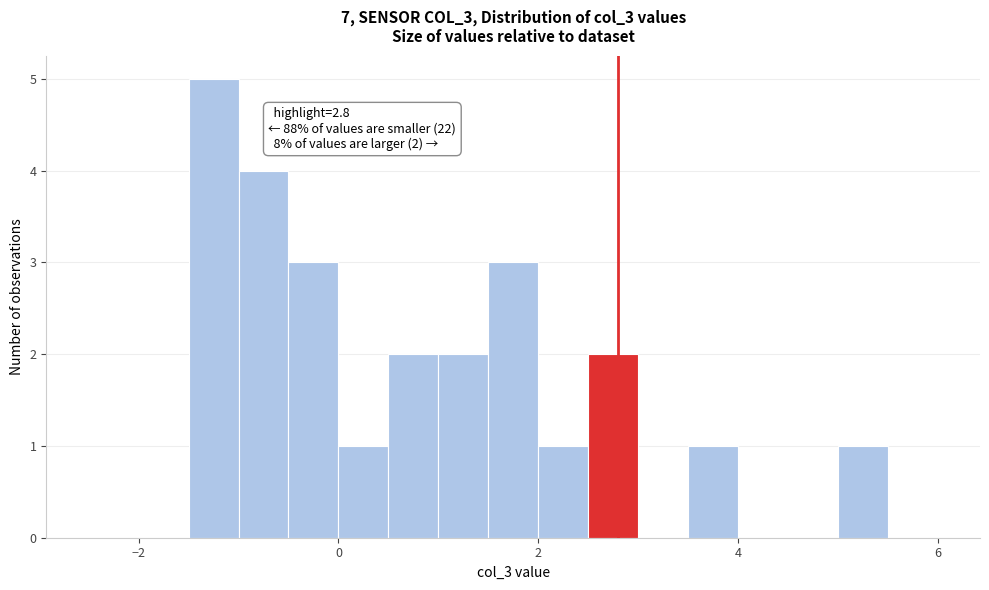

Read against the x-axis, roughly where is the centre of the tallest bar?

-1.2